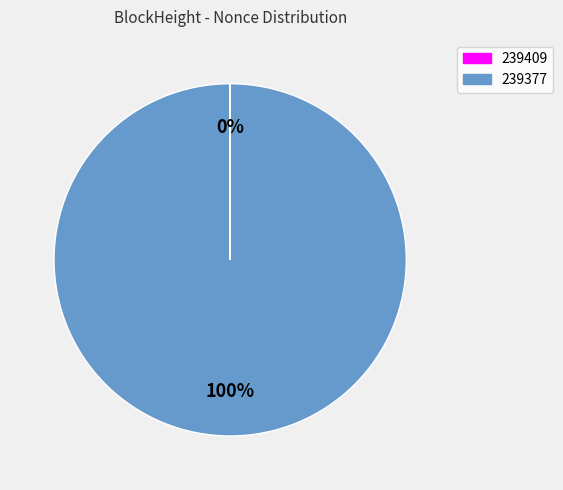

Is 239377 the majority of the pie?

Yes